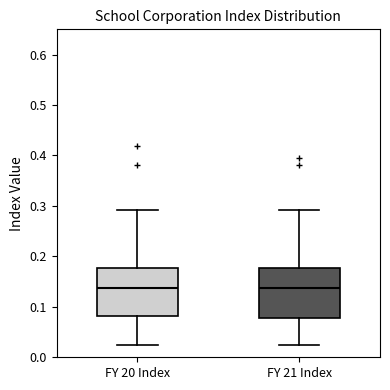

Reading left to right, transcribe this box plot: for each box, give where its median line is, the range the box spans, and where its two whiskers end, as read against the y-axis. The values are not printed on the chart, so give them approximately, as read against the axis.

FY 20 Index: median 0.14, box 0.08 to 0.18, whiskers 0.02 to 0.29
FY 21 Index: median 0.14, box 0.08 to 0.18, whiskers 0.02 to 0.29